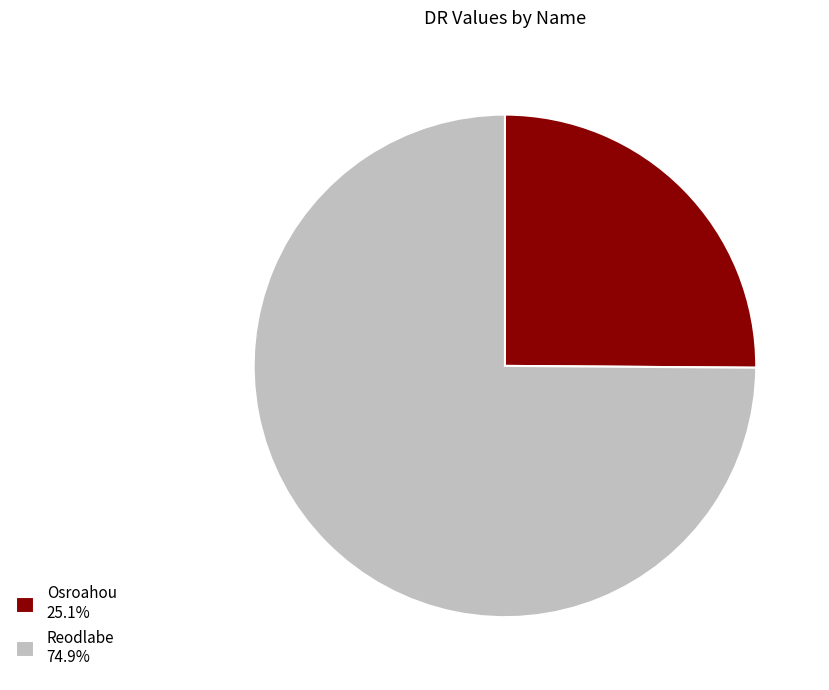

Which category accounts for the majority?

Reodlabe